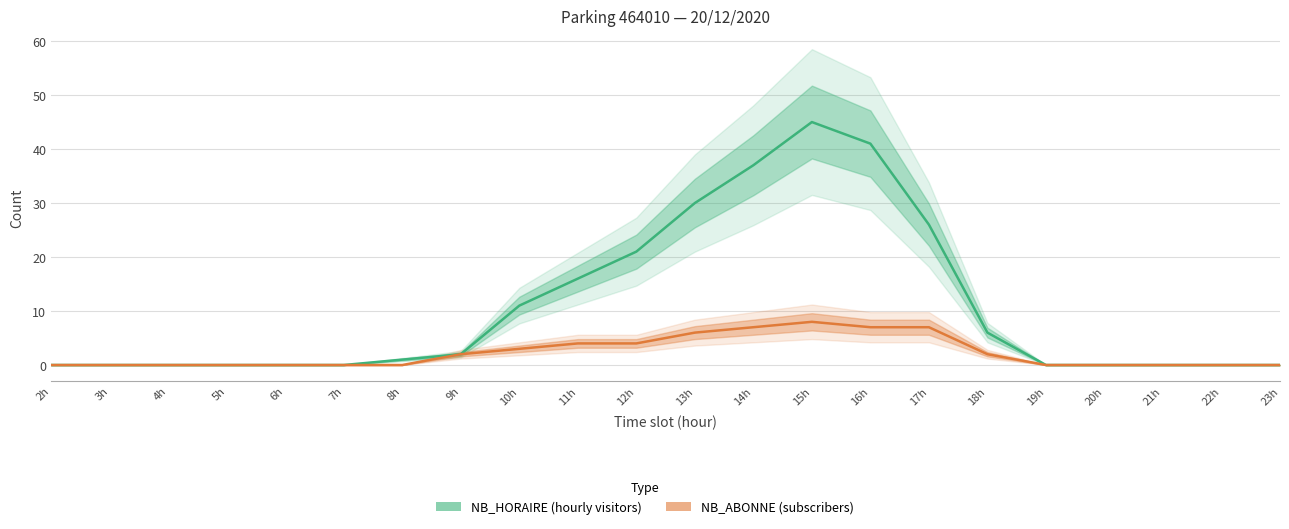

True or false: NB_ABONNE and NB_HORAIRE cross at least once.

False